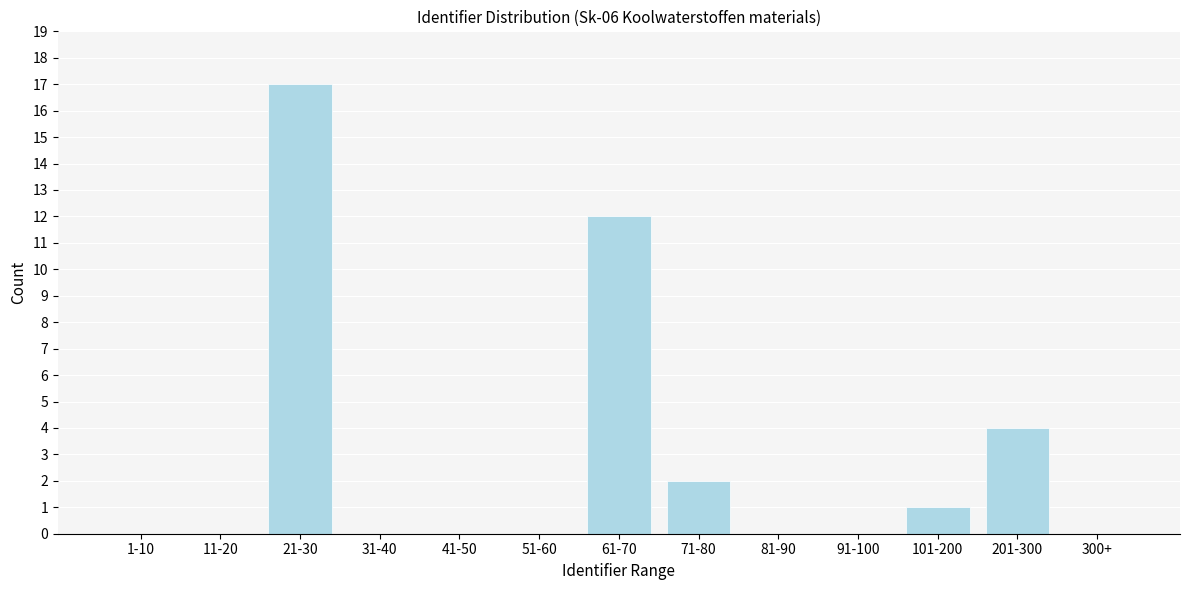

Reading left to right, extract all data points from this chart.

1-10=0	11-20=0	21-30=17	31-40=0	41-50=0	51-60=0	61-70=12	71-80=2	81-90=0	91-100=0	101-200=1	201-300=4	300+=0